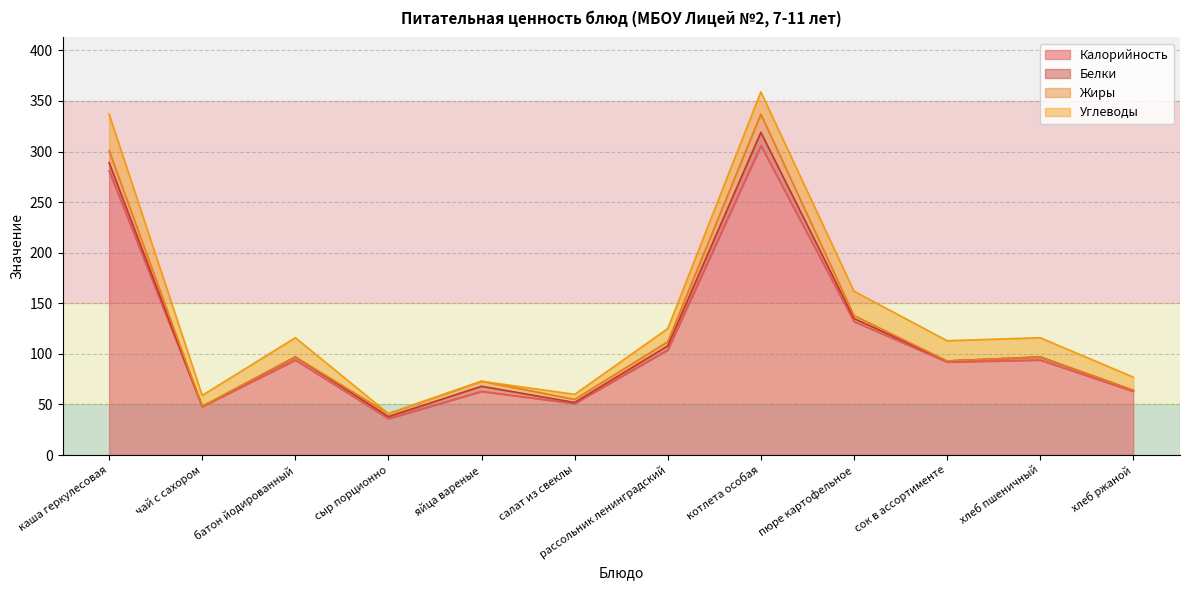

Reading left to right, list all the values displayed in this chart.

Калорийность: 281	48	94	36	63	51	104	306	132	92	94	63
Белки: 8	0	3	2	5	1	4	13	3	1	3	1
Жиры: 12	0	0	3	5	3	4	18	3	0	0	0
Углеводы: 36	11	19	0	0	5	13	22	24	20	19	13